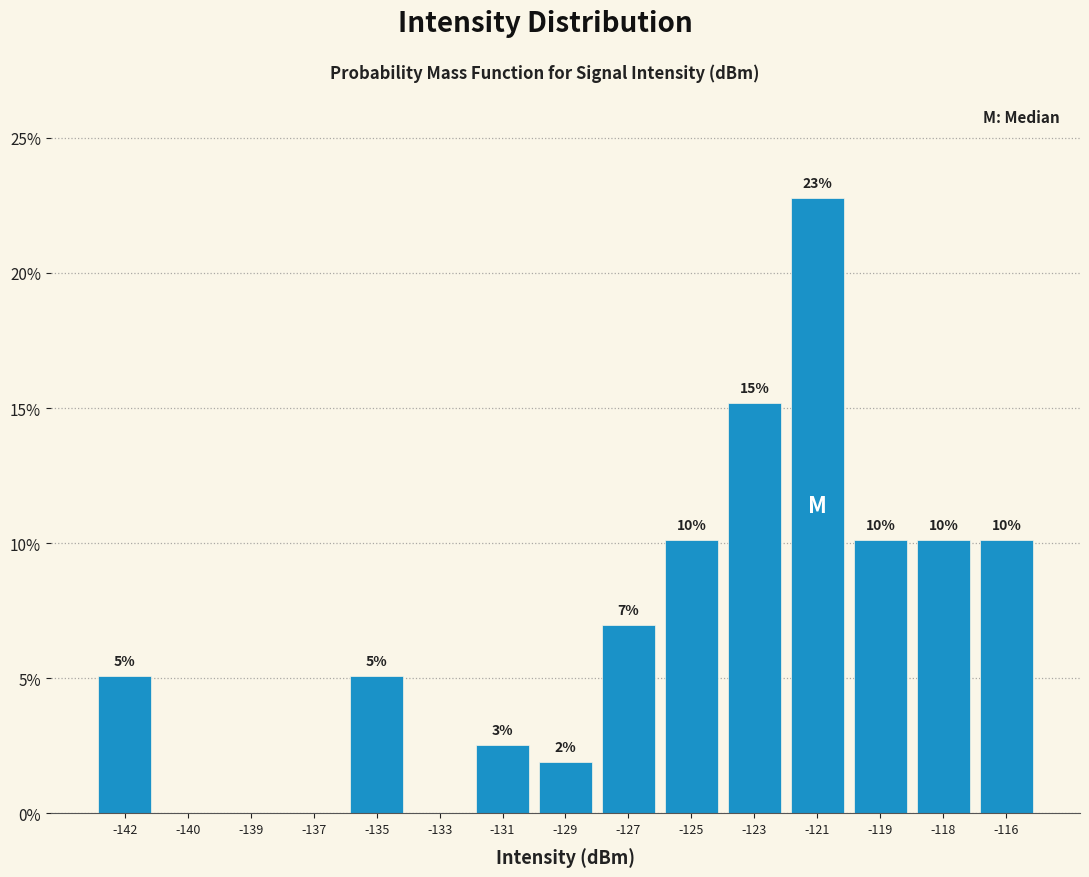

Are the bars horizontal?

No